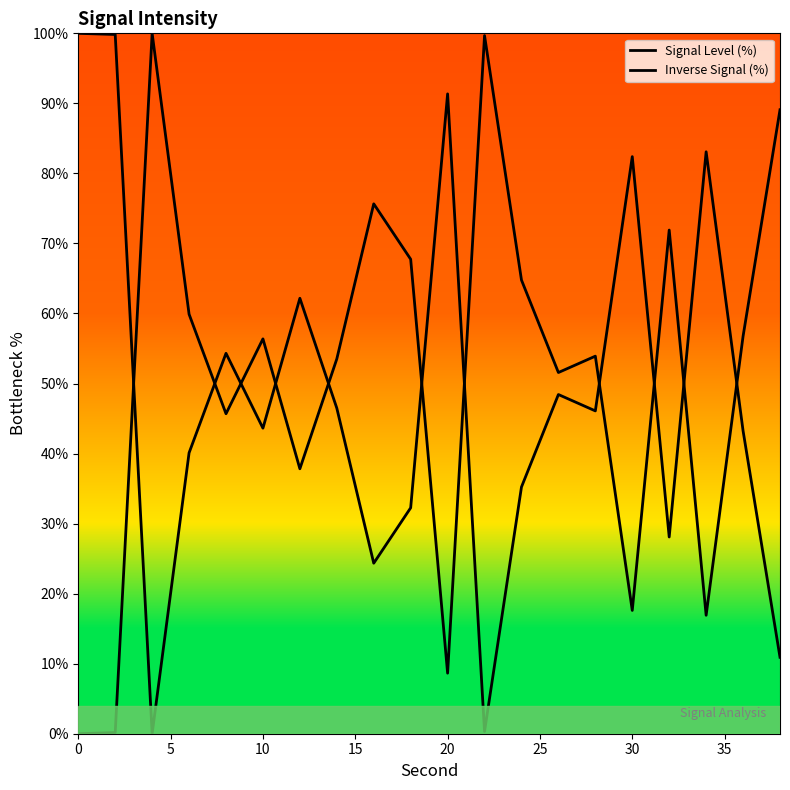

Which series has the largest total across all categories?

Signal Level (%)